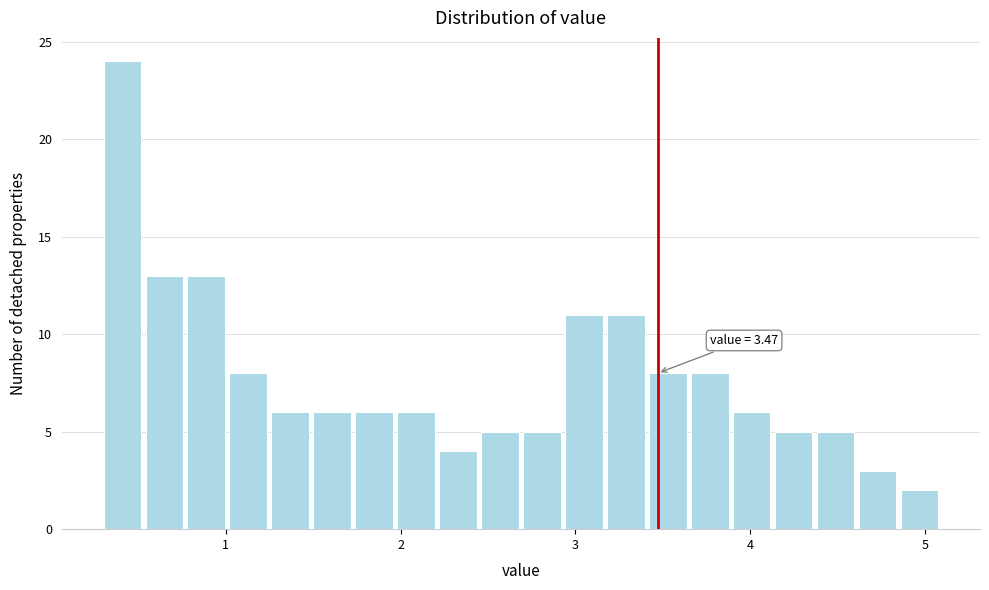

Around what value on the x-axis is the tallest bar? Give the approximate position of its centre, as read against the axis.

0.4